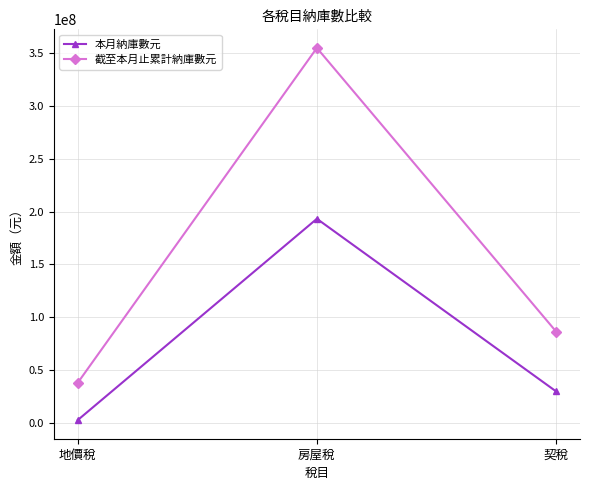

What is the total value across all series at 房屋稅?

547669206